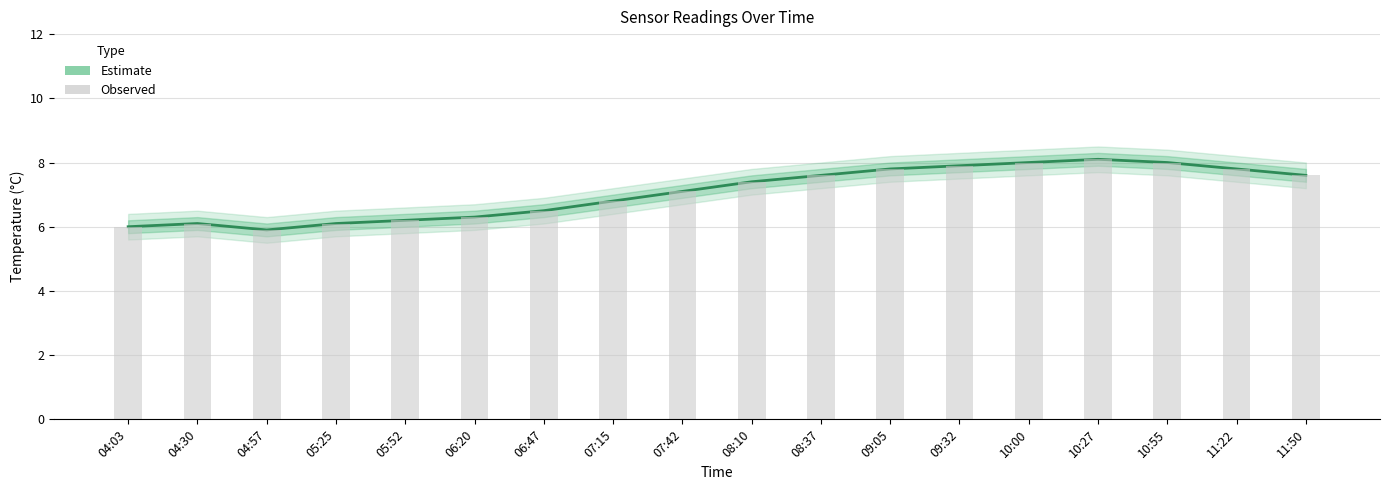

Reading left to right, extract all data points from this chart.

6.0	6.1	5.9	6.1	6.2	6.3	6.5	6.8	7.1	7.4	7.6	7.8	7.9	8.0	8.1	8.0	7.8	7.6